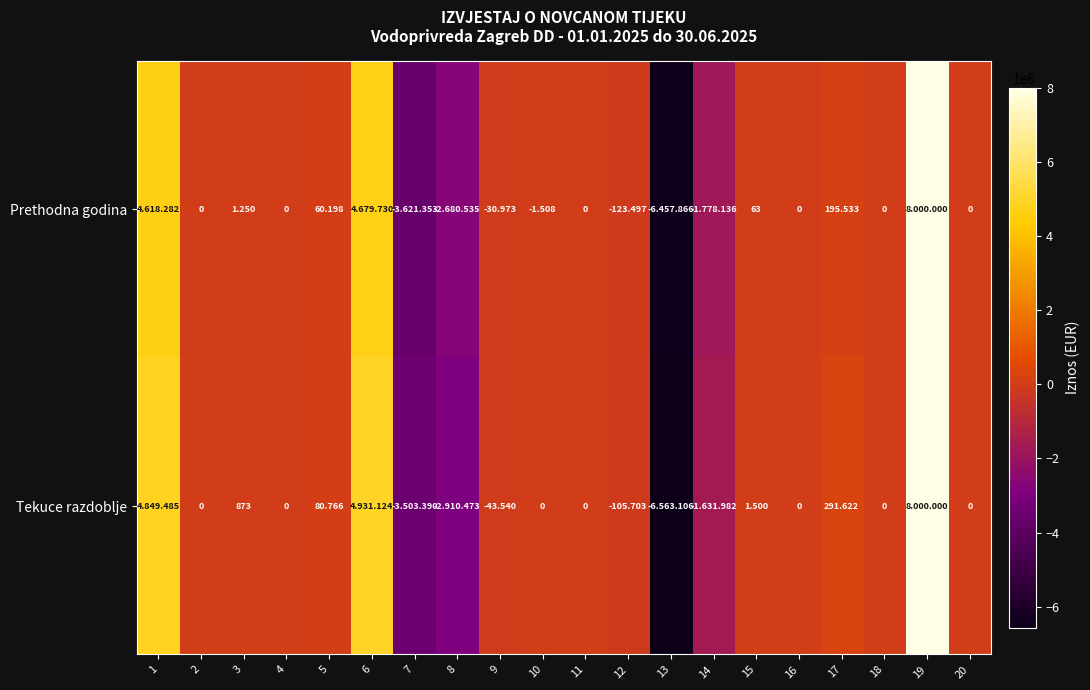

At 17, list the series in order from largest to smallest.

Tekuce razdoblje, Prethodna godina